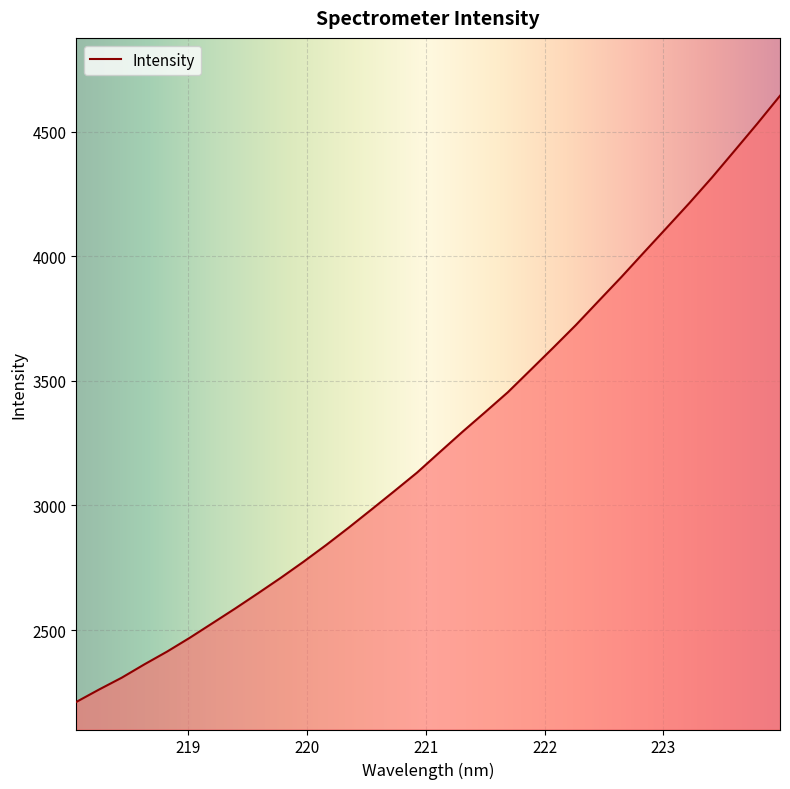

What is the difference between the maximum and minimum values?

2432.7